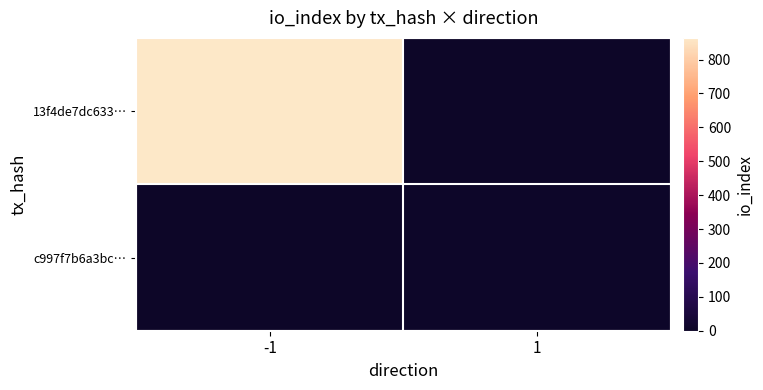

At -1, list the series in order from largest to smallest.

13f4de7dc633…, c997f7b6a3bc…